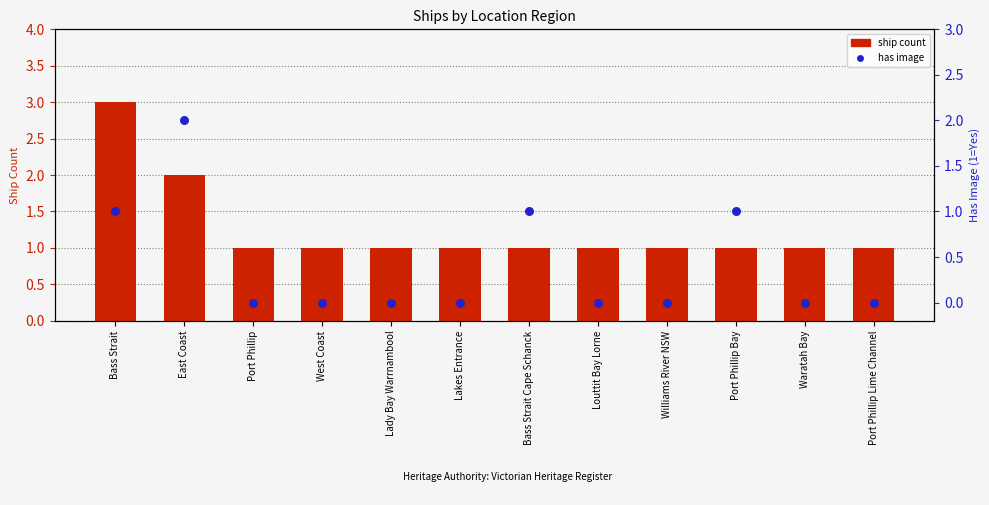

Which series has the largest total across all categories?

ship count